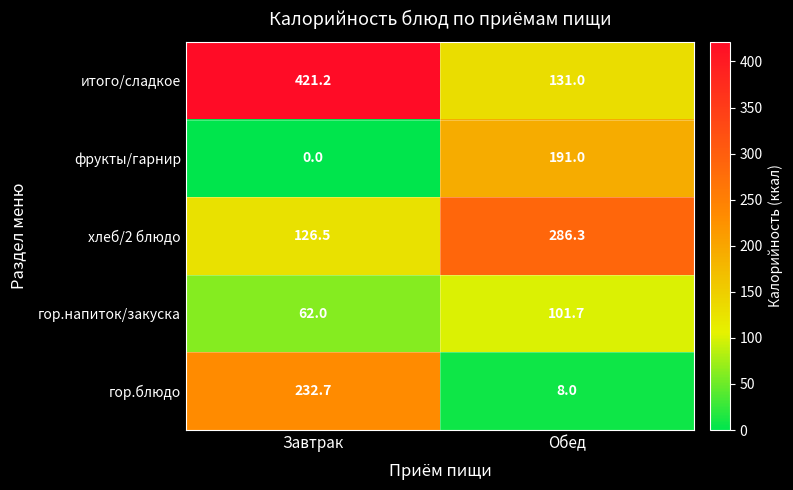

Which series has the largest total across all categories?

итого/сладкое